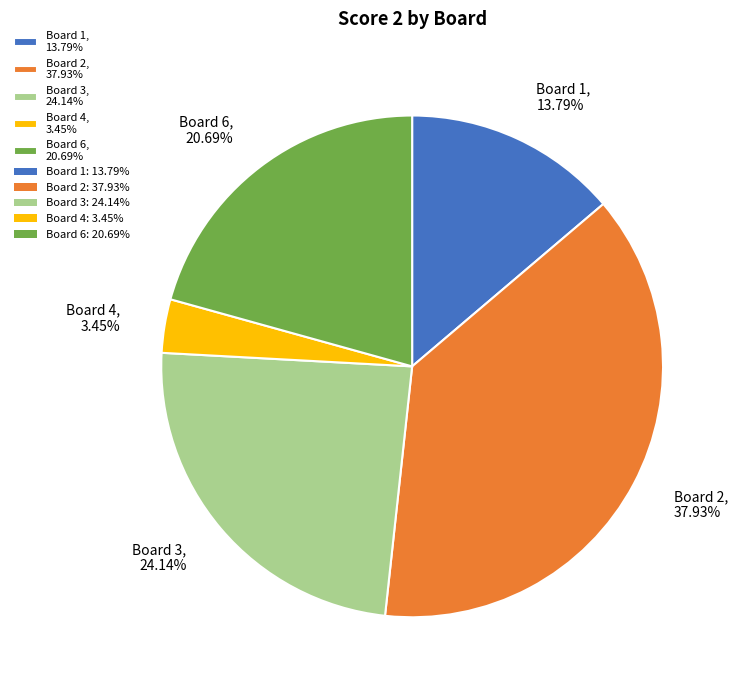

Does Board 6, 20.69% represent more than half of the total?

No